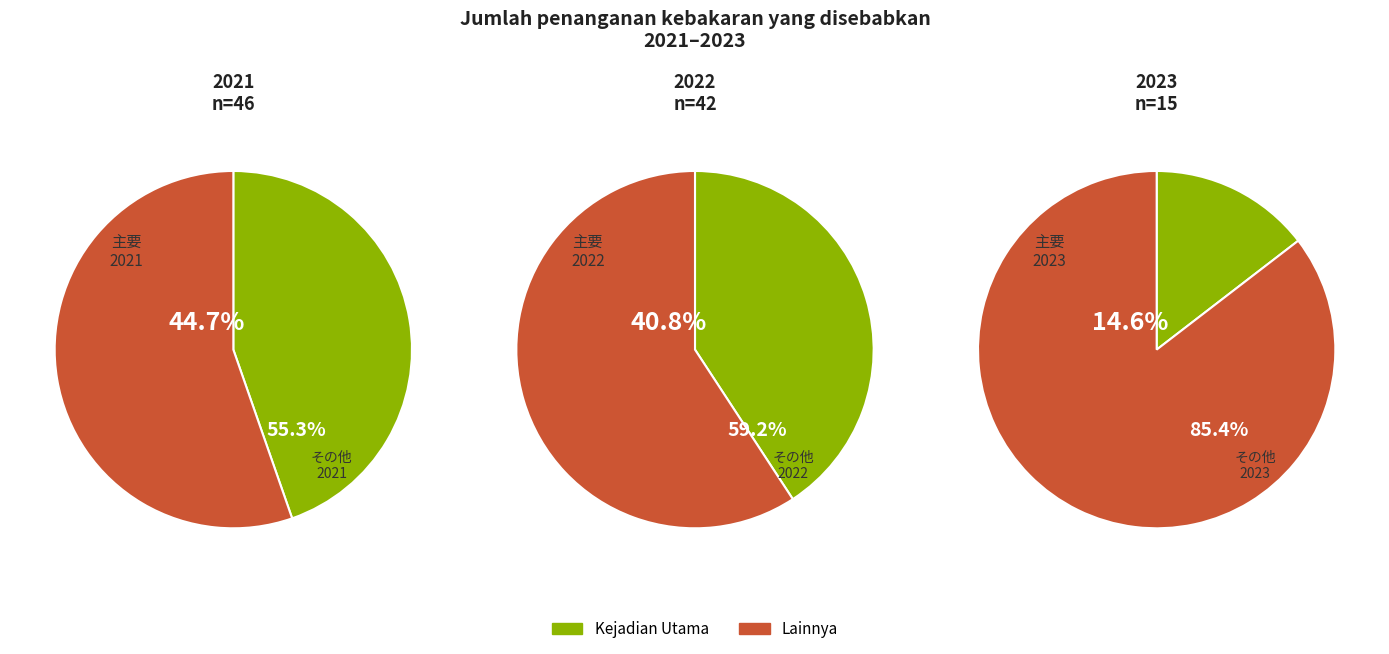

To the nearest percent, what is the difference between the largest and smallest slice percentages?

30%